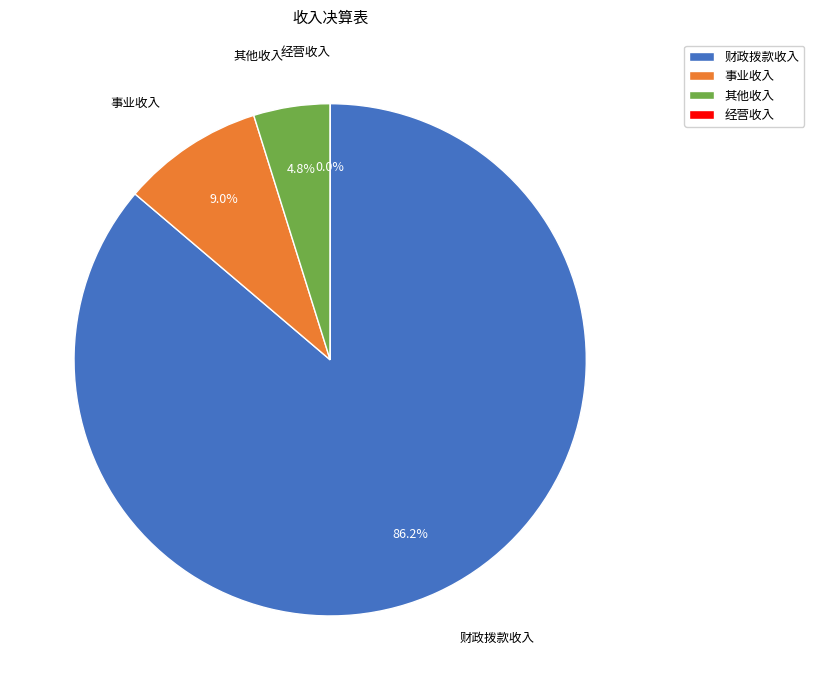

Which category has the smallest portion of the pie?

经营收入